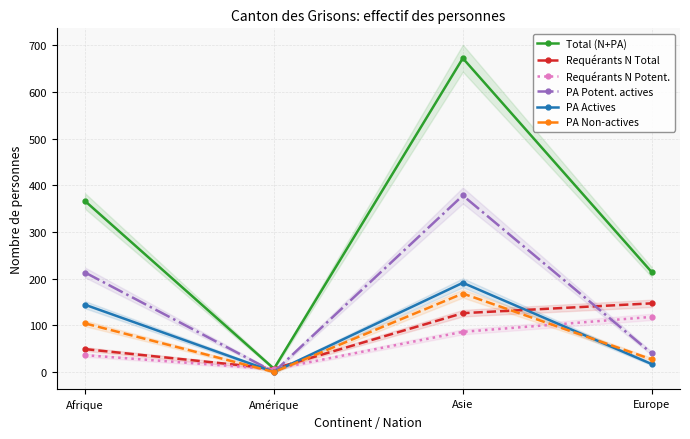

What is the average value of the Total (N+PA) series?

315